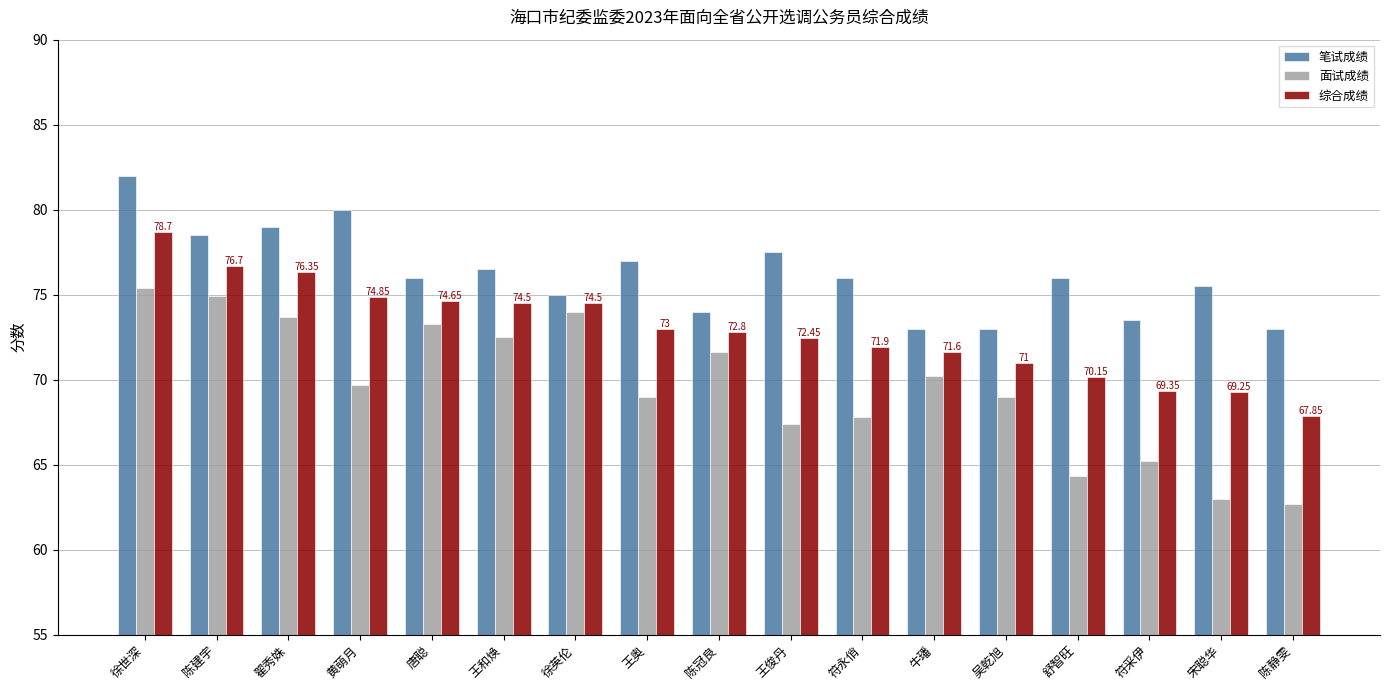

What is the difference between the highest and lowest values at 符采伊?

8.3